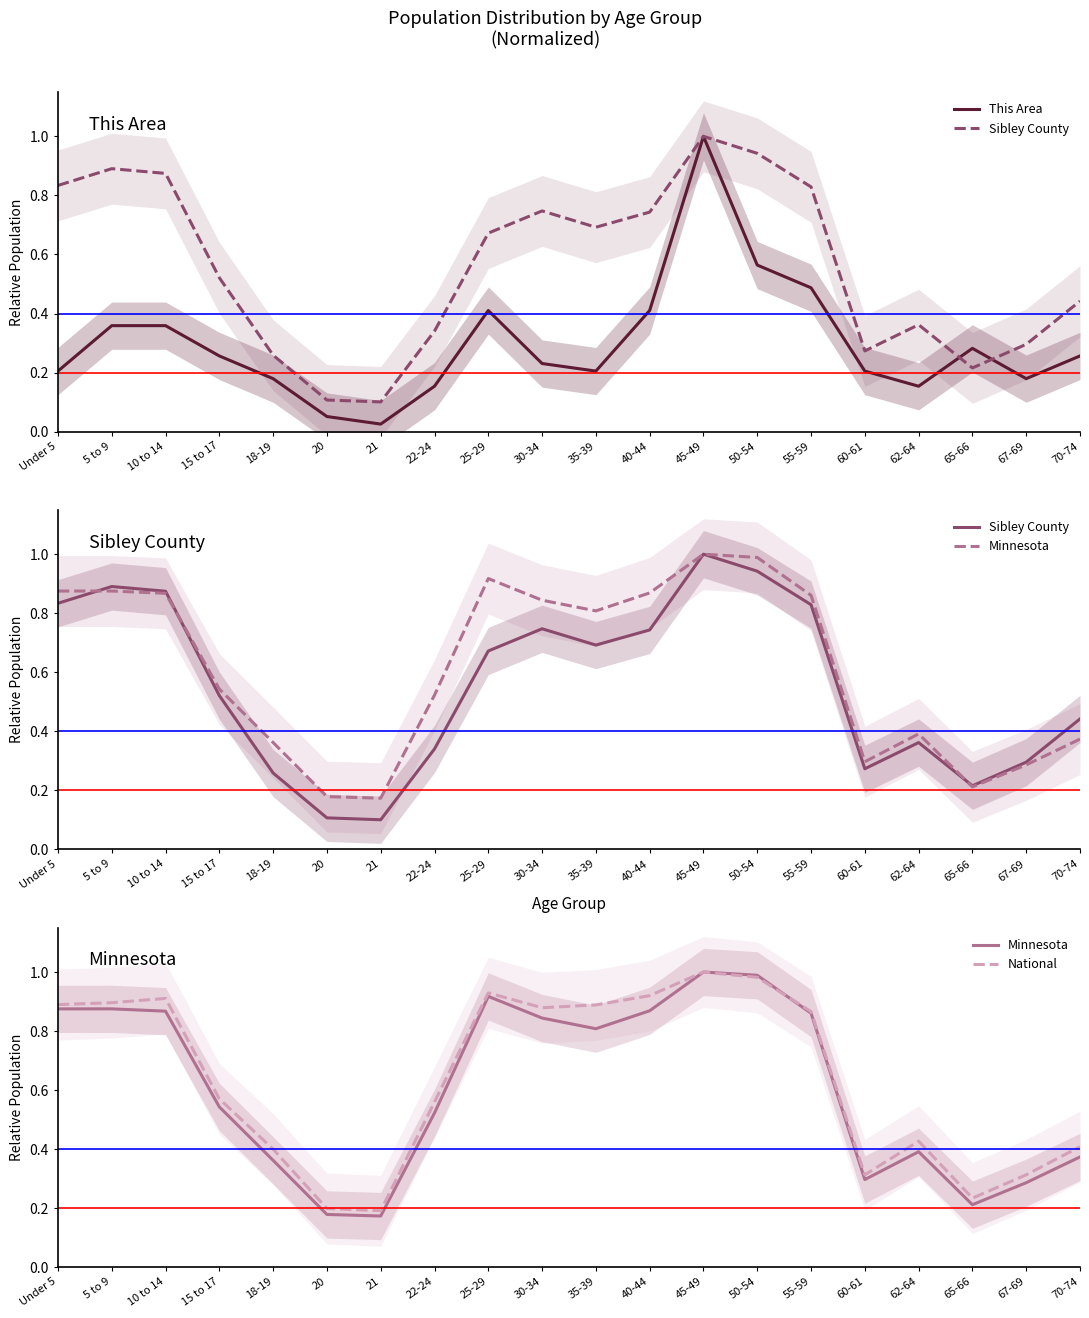

How many intersections are there between This Area and National?

2